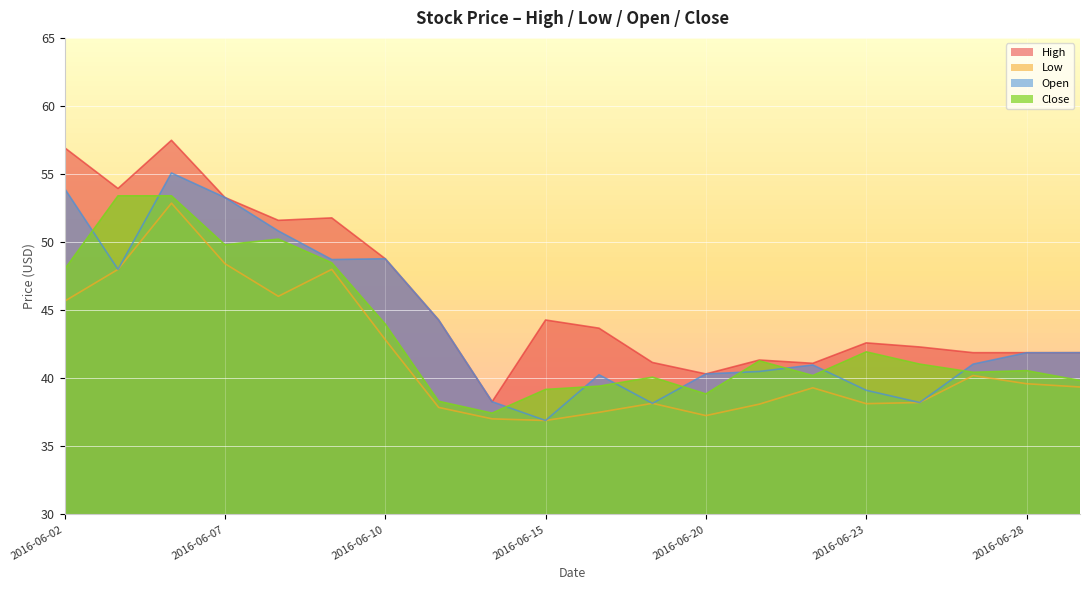

Rank the series by their average value, from lowest to highest.

Low, Close, Open, High